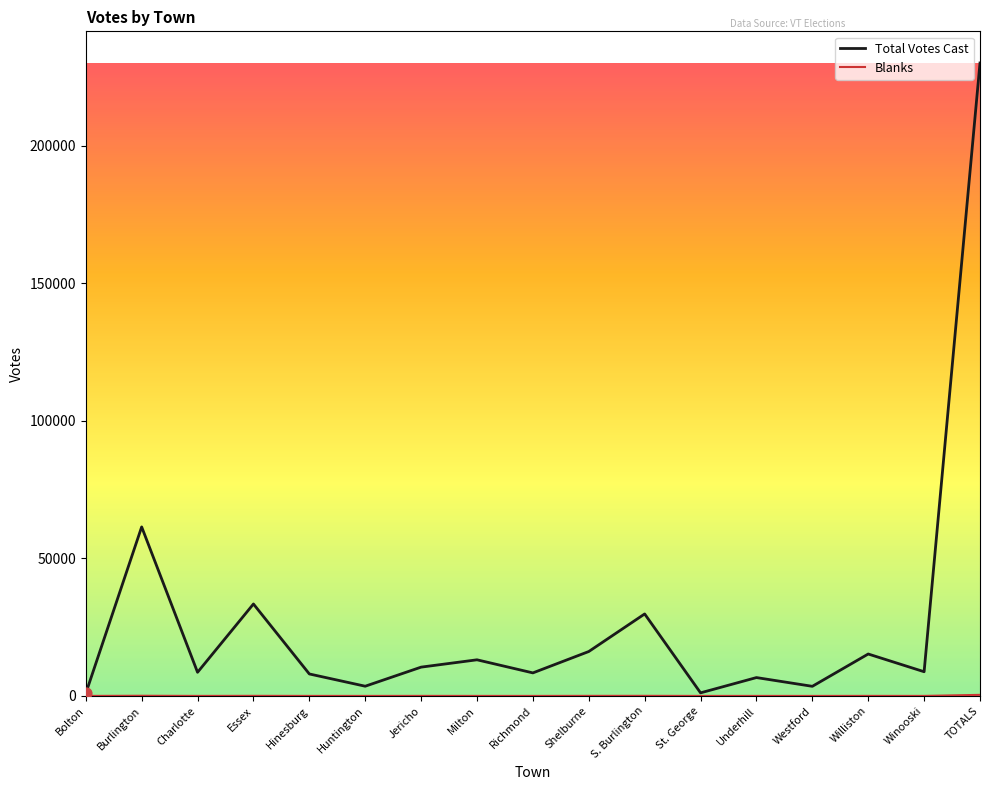

At how many categories does at least one series exceed 46092?

2